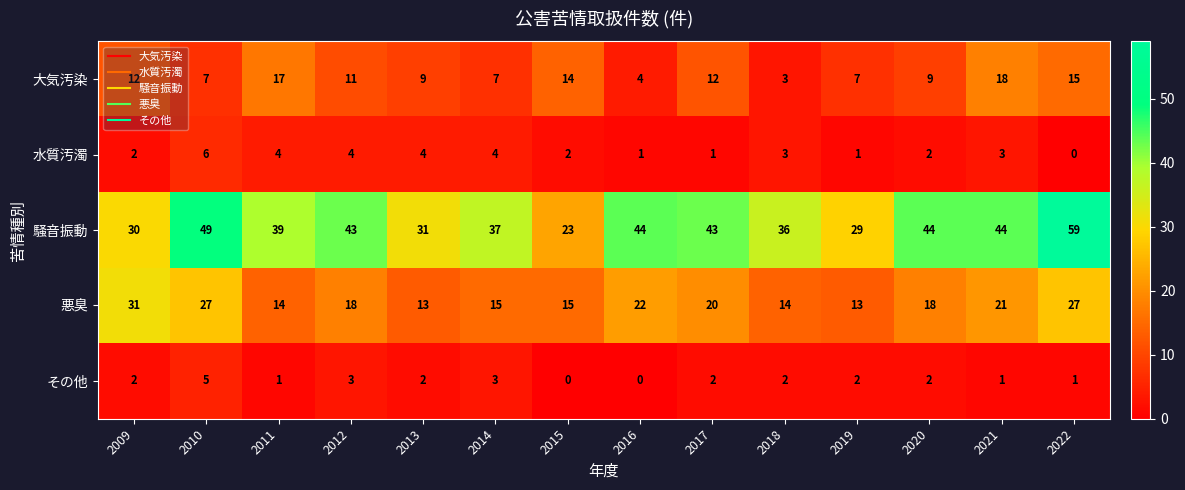

Is the value of 騒音振動 at 2016 greater than the value of 水質汚濁 at 2016?

Yes